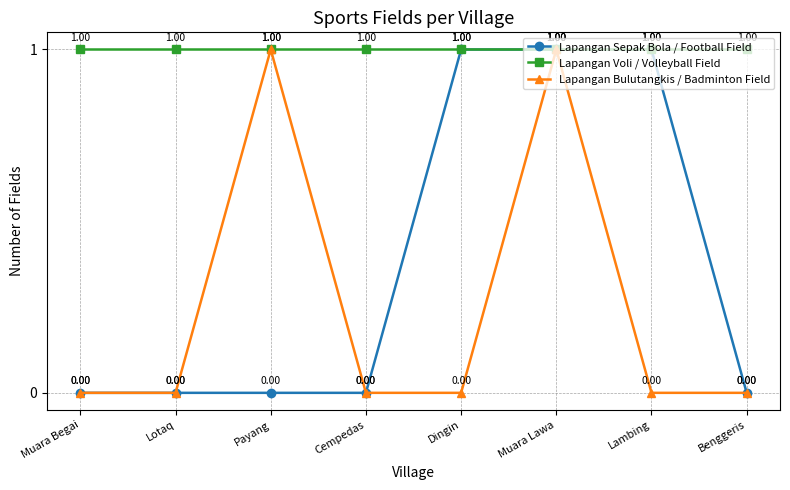

True or false: Lapangan Voli / Volleyball Field has more than 0 interior local peaks.

False